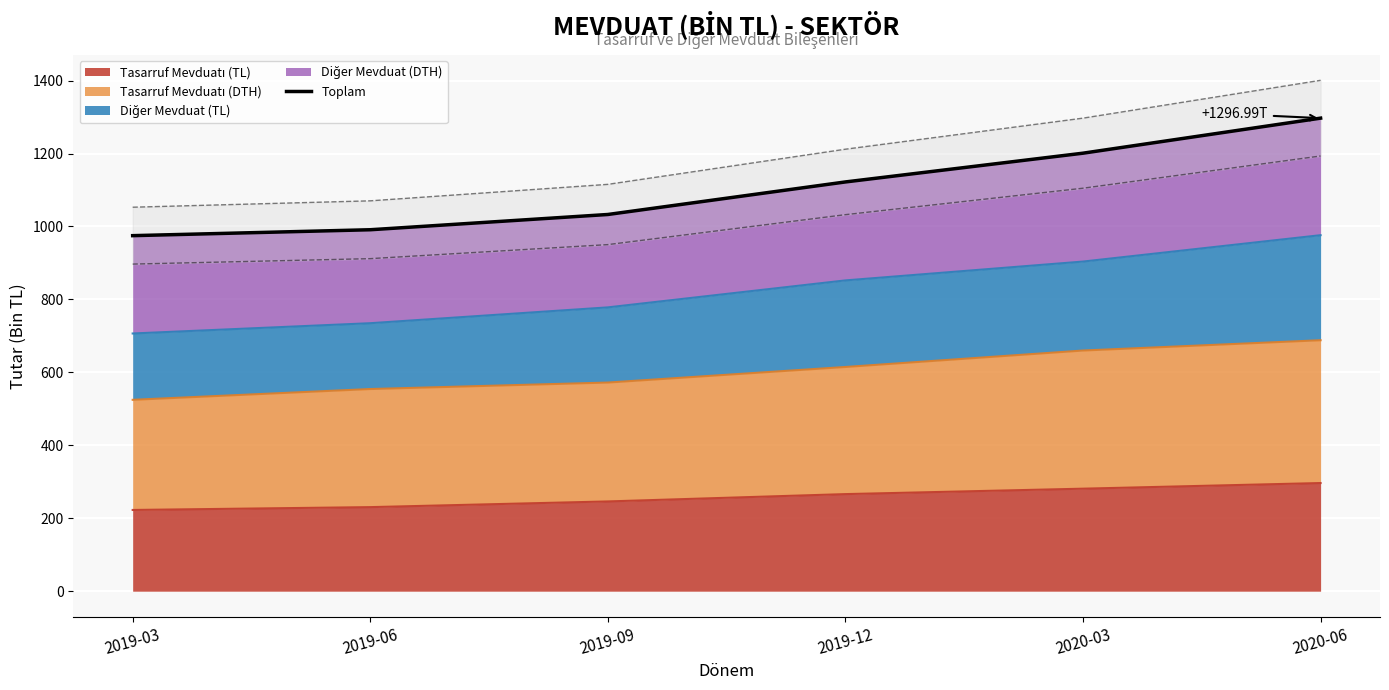

List the labels in order of value, largest first.

2020-06, 2020-03, 2019-12, 2019-09, 2019-06, 2019-03